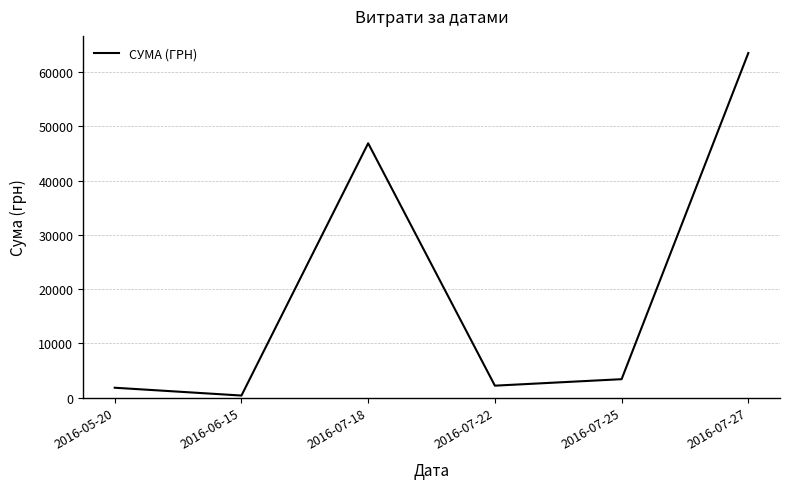

At which label is the value closest to 31959?

2016-07-18